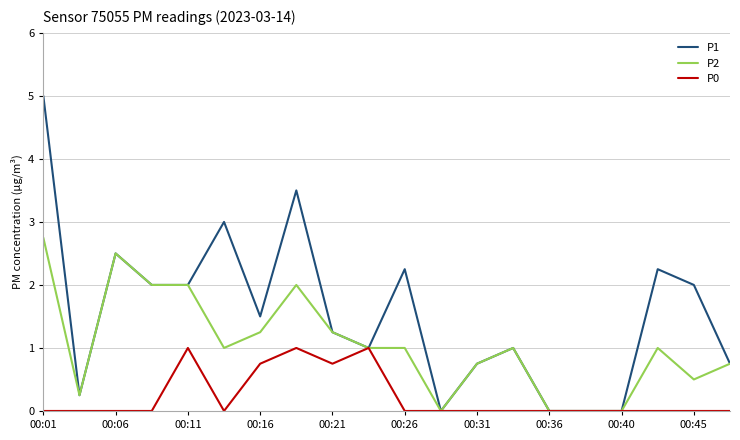

Which series has the widest spread of values?

P1